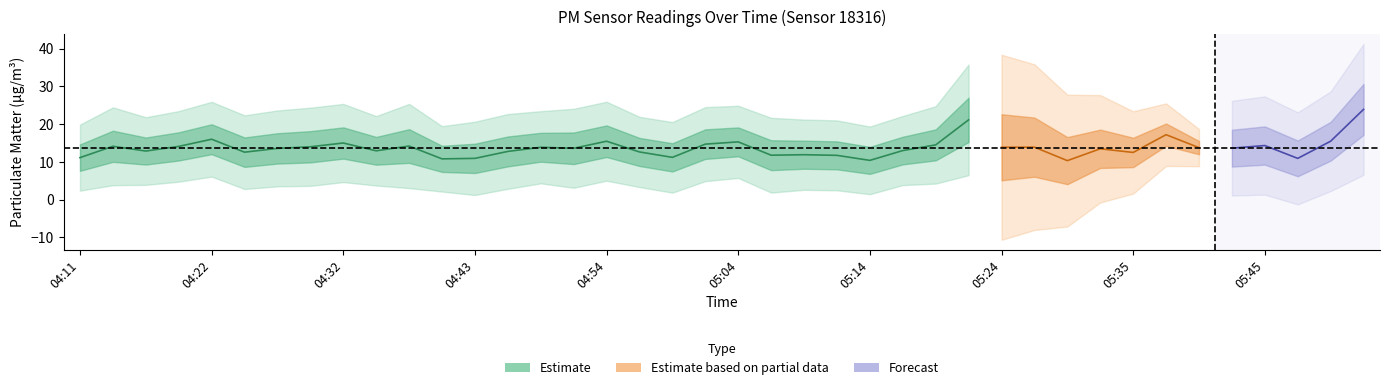

True or false: P2 has a value of 11.1 at 04:43.

False